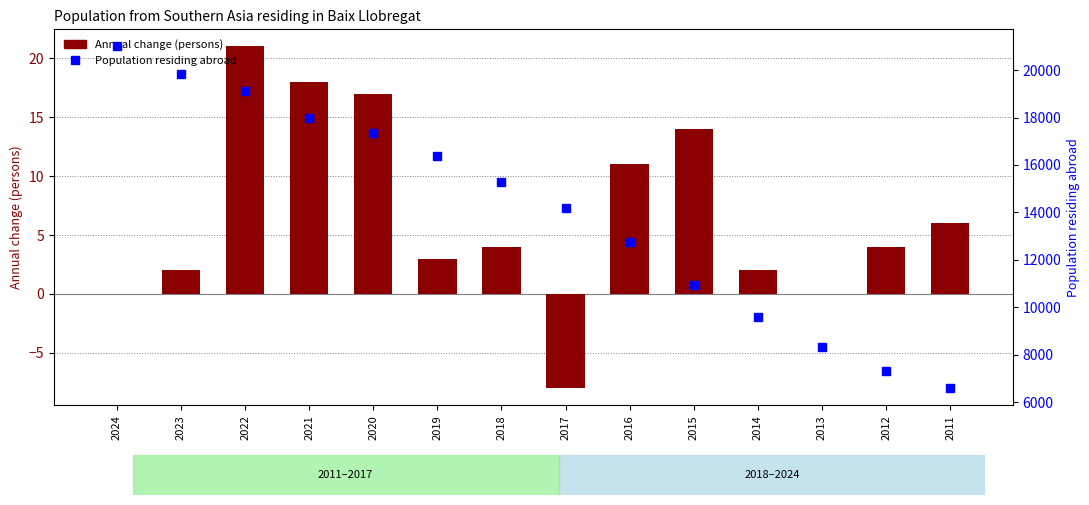

At which label is Annual change (persons) closest to 6?

2011